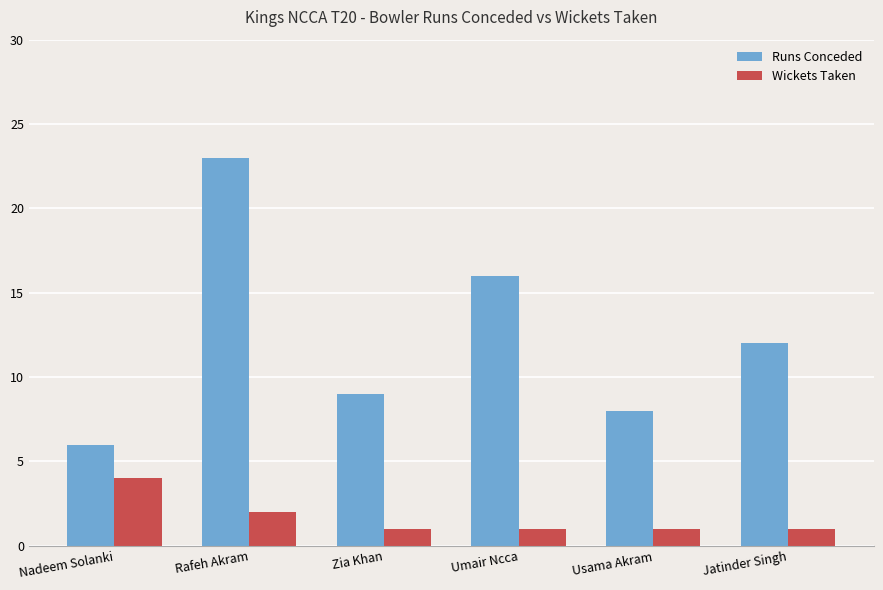

At which category is the sum across all series the highest?

Rafeh Akram